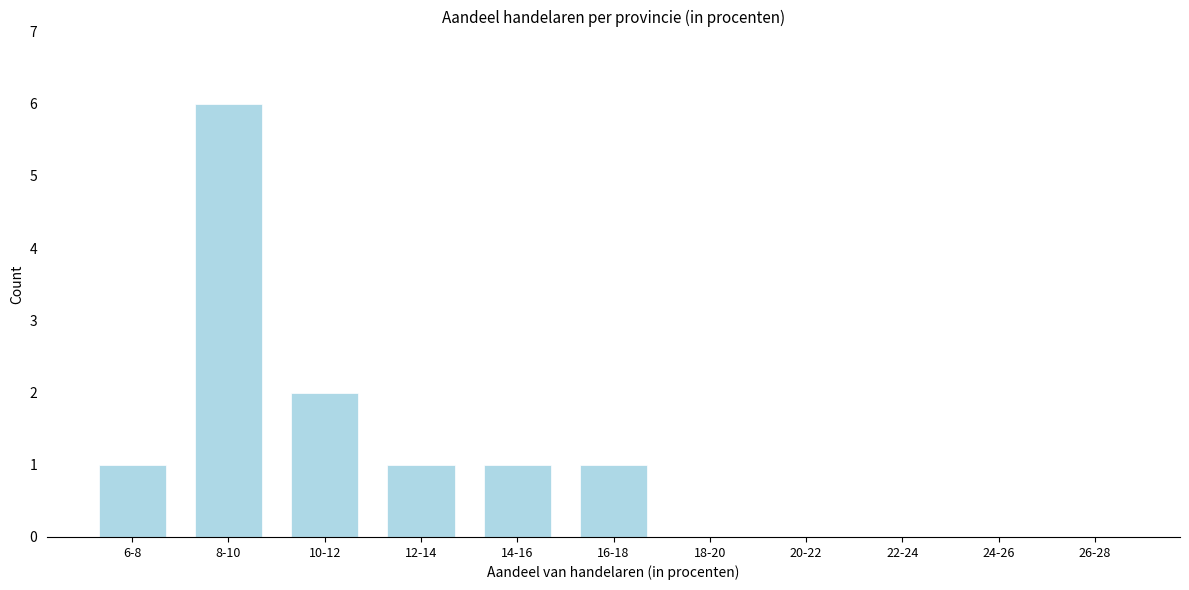

Reading right to left, extract all data points from this chart.

26-28=0	24-26=0	22-24=0	20-22=0	18-20=0	16-18=1	14-16=1	12-14=1	10-12=2	8-10=6	6-8=1